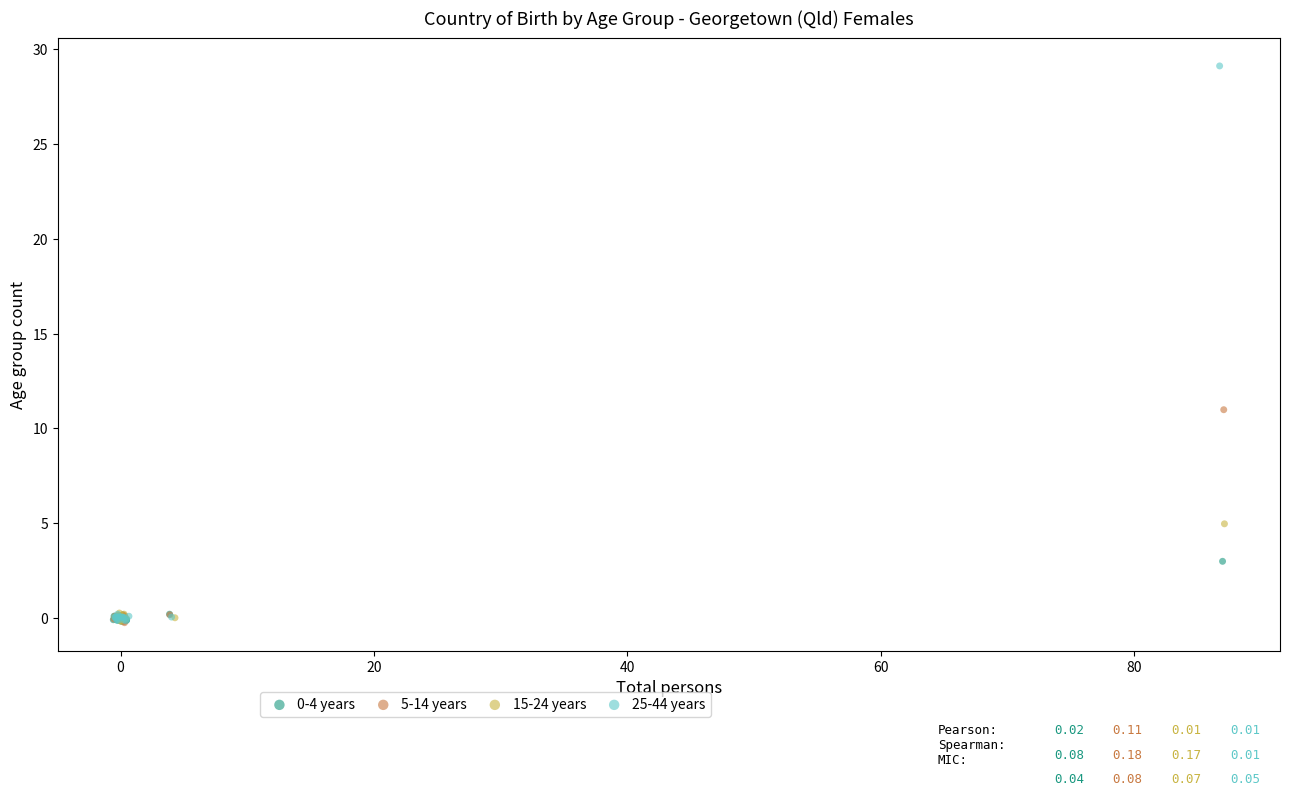

Which series reaches the maximum Y coordinate?

25-44 years